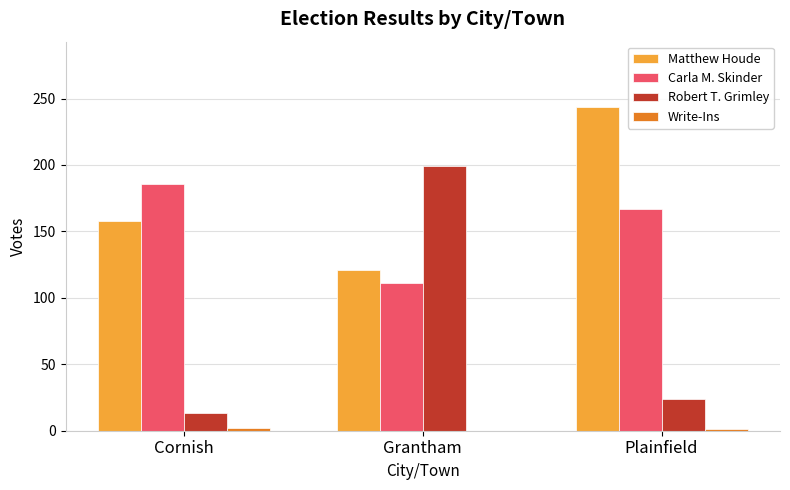

Is it true that Matthew Houde equals 248 at Cornish?

False